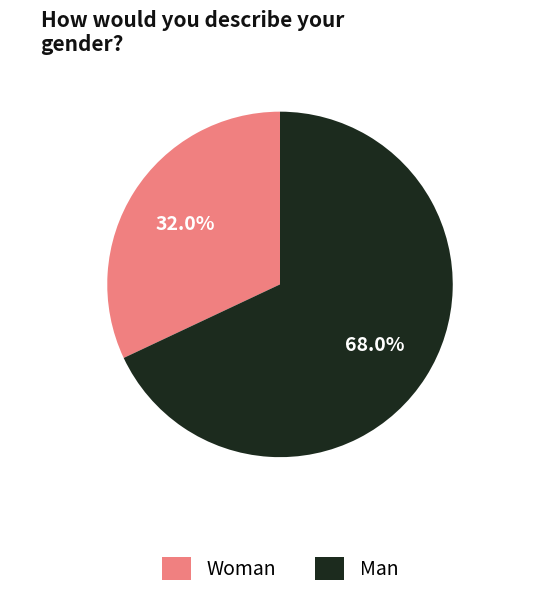

Rank the categories by value from lowest to highest.

Woman, Man